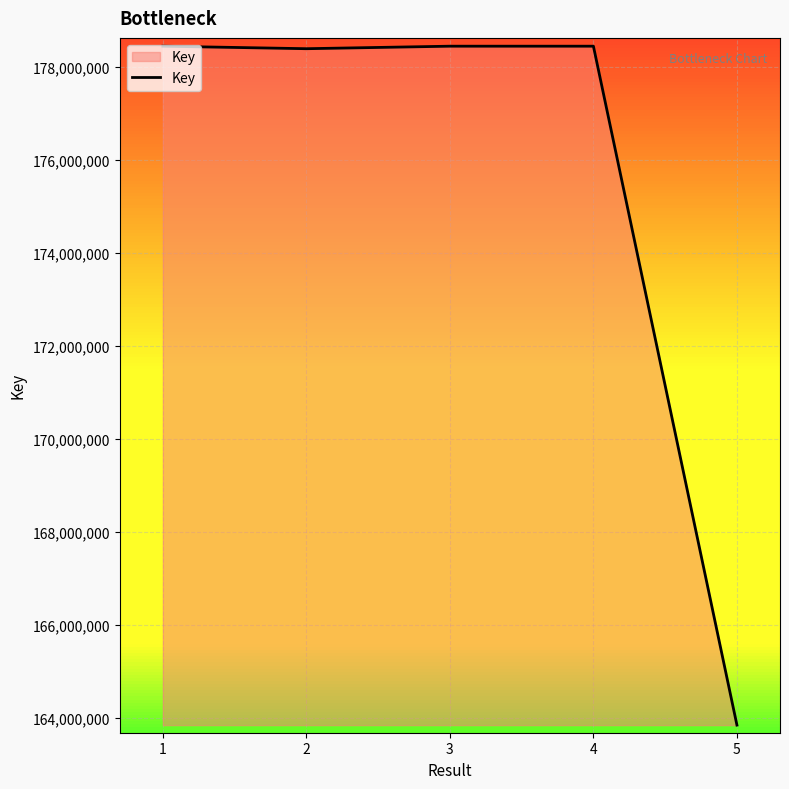

What is the change in value from 3 to 5?

-14598922